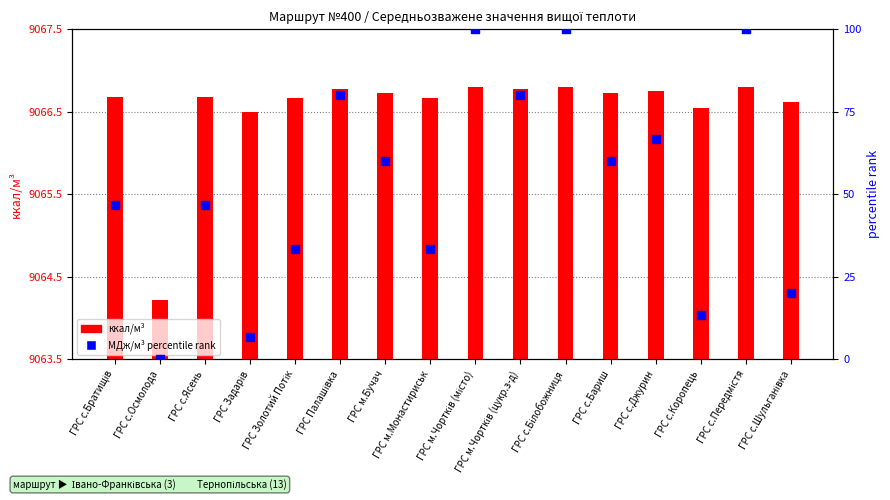

Which series contains the highest Y value?

МДж/м³ percentile rank